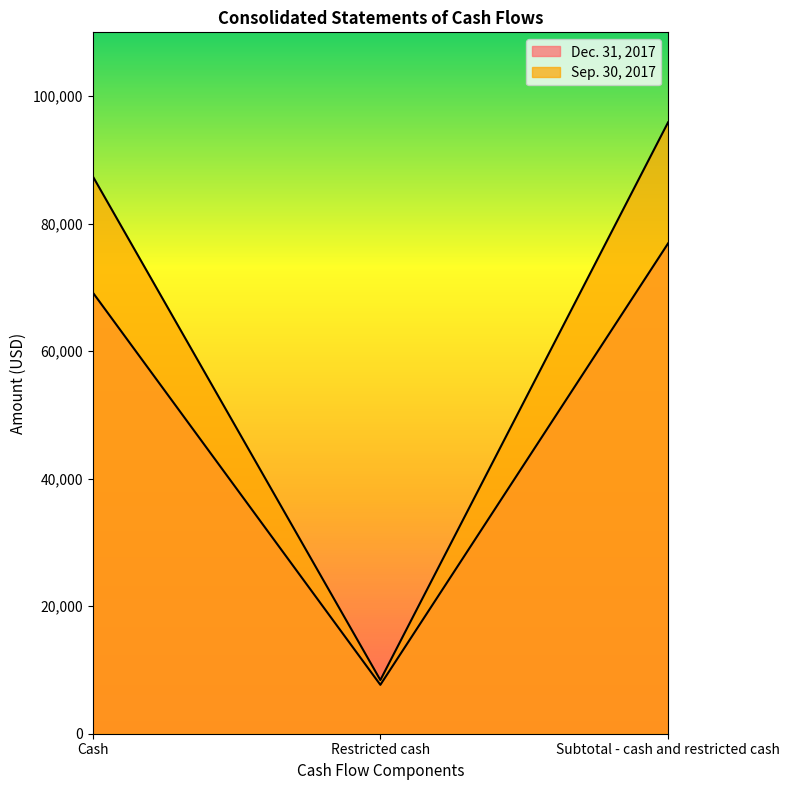

At which label is Sep. 30, 2017 closest to 52148?

Cash